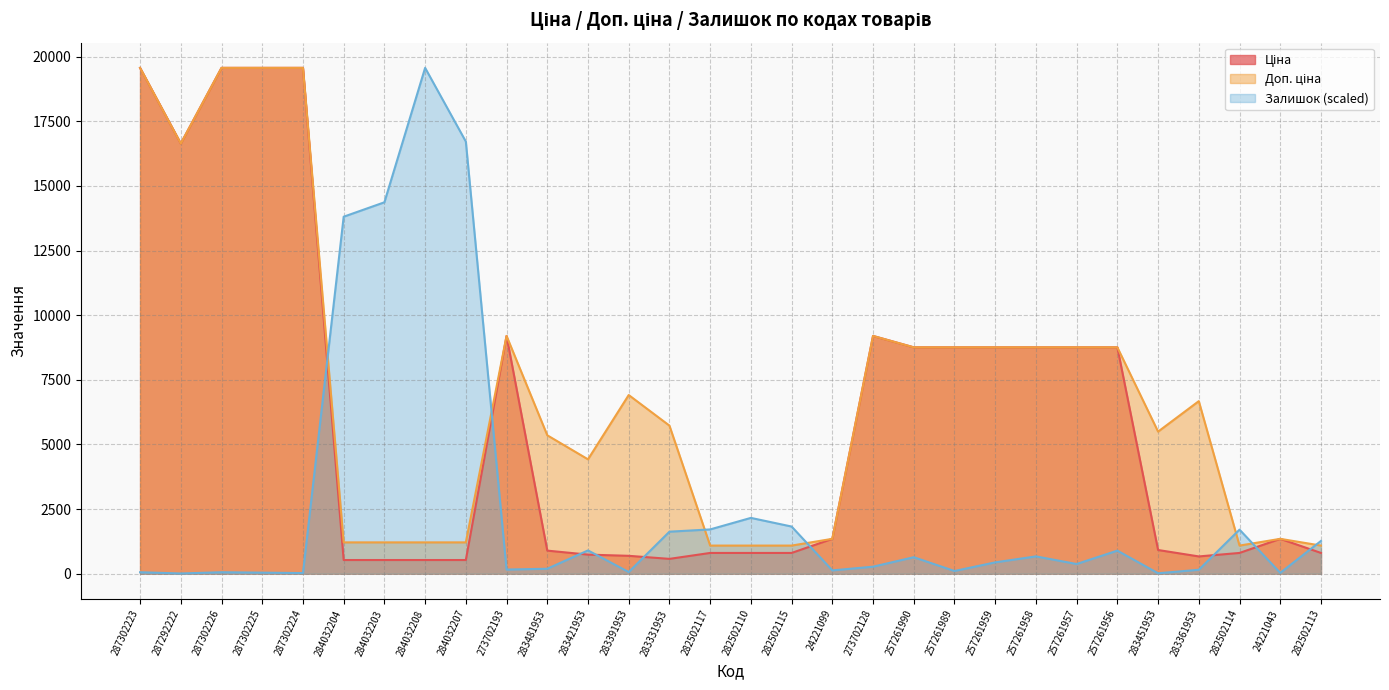

What is the spread (max minus min) of values at 283391953?

6846.6